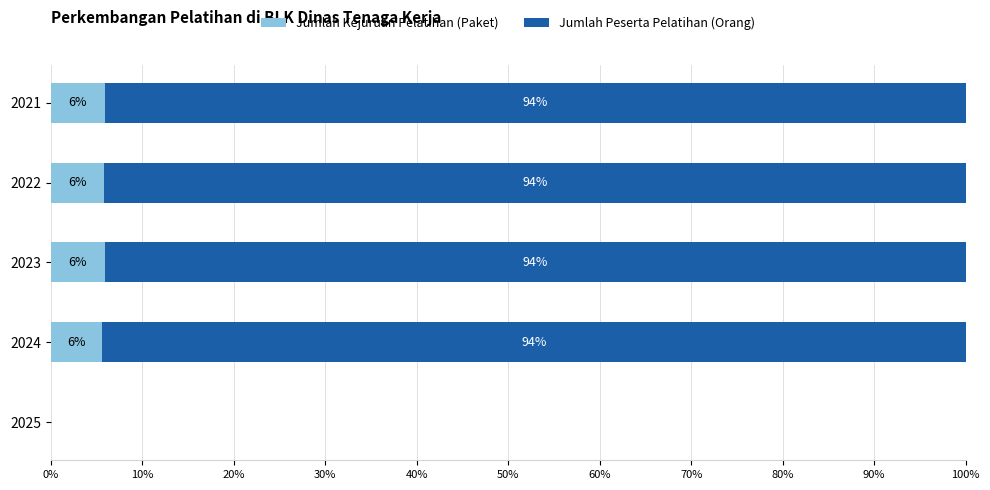

What is the maximum value for Jumlah Kejuruan Pelatihan (Paket)?

5.9